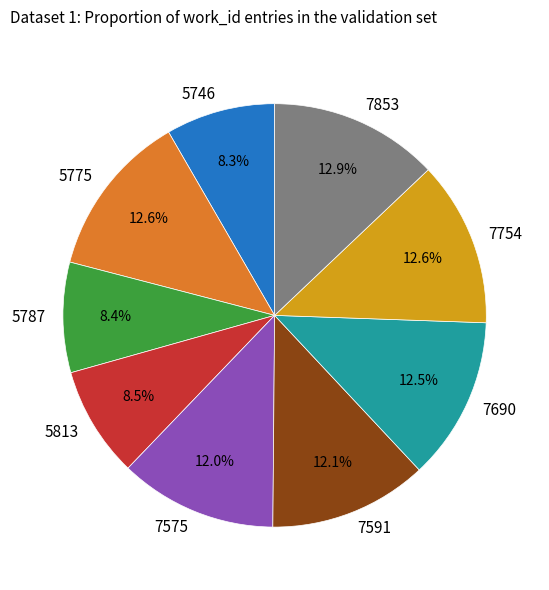

Do 5787 and 5775 together represent more than half of the pie?

No